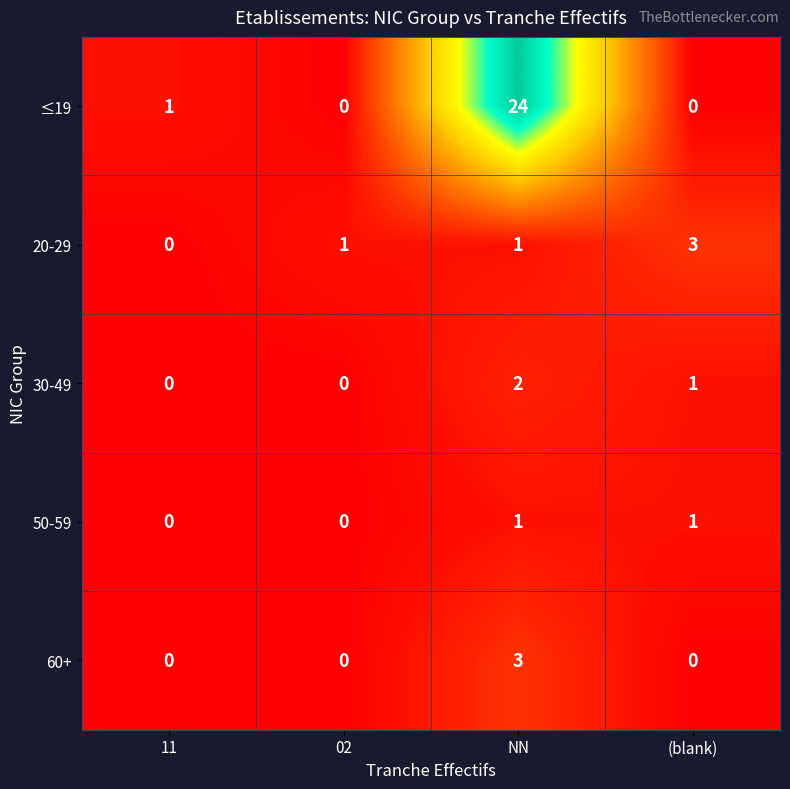

How many data points does each series have?

4